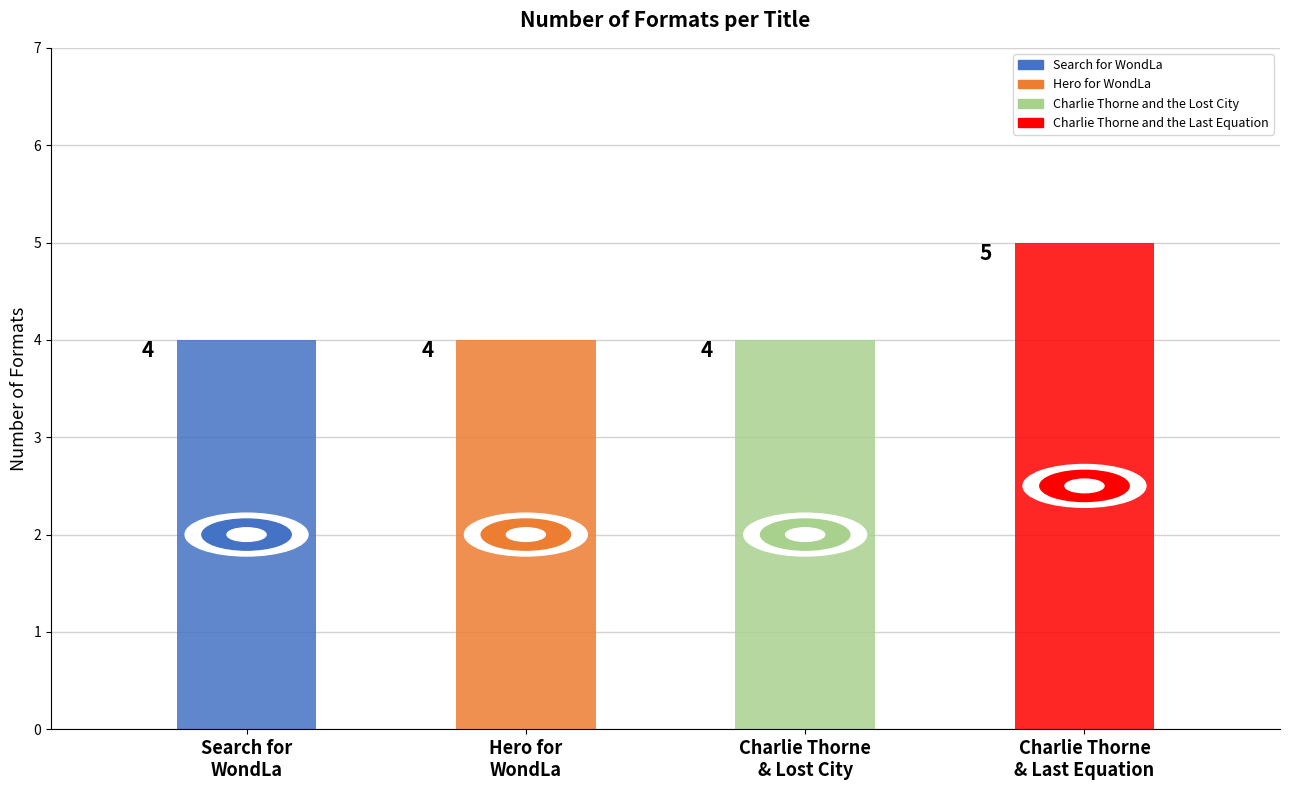

Between Hero for WondLa and Charlie Thorne and the Last Equation, which is larger?

Charlie Thorne and the Last Equation